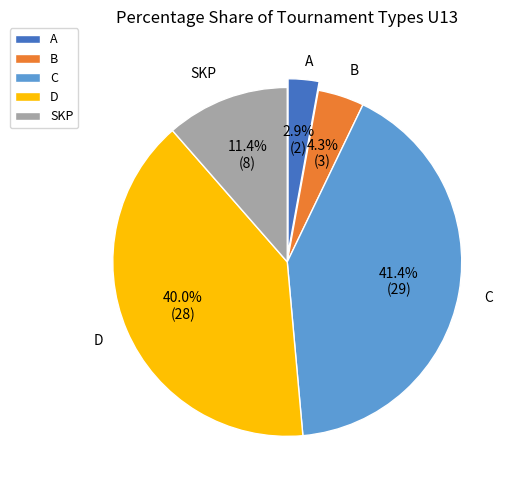

Which slice is the smallest?

A